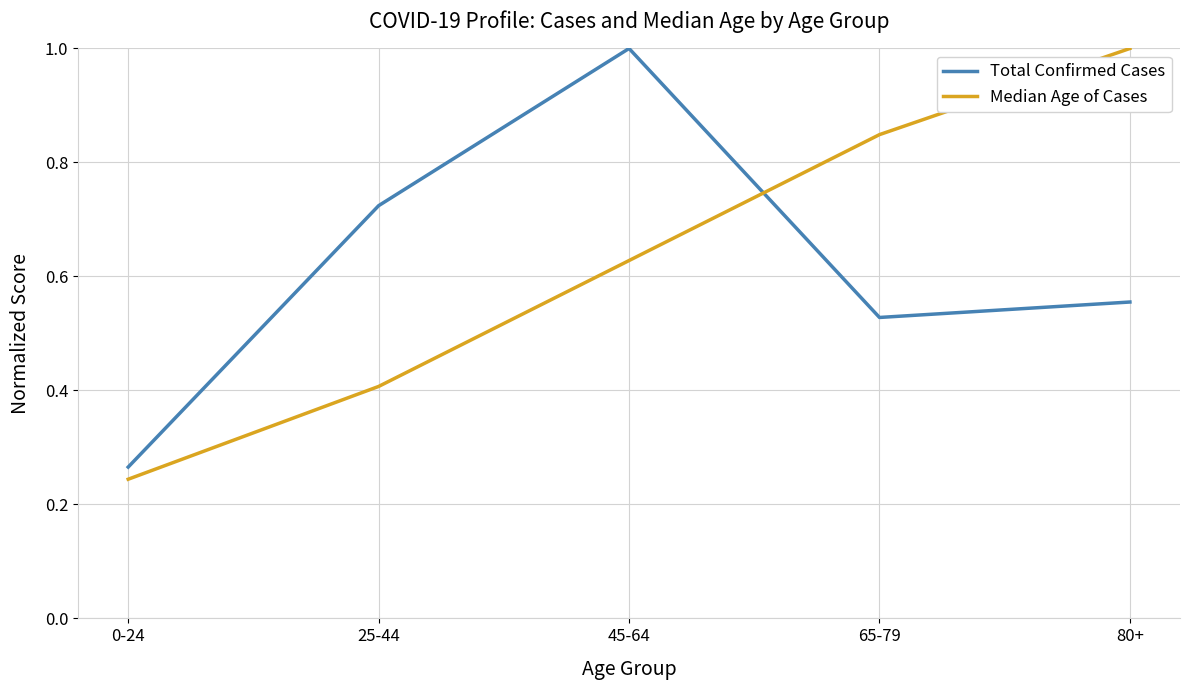

Where is Median Age of Cases nearest to the value 0?

0-24